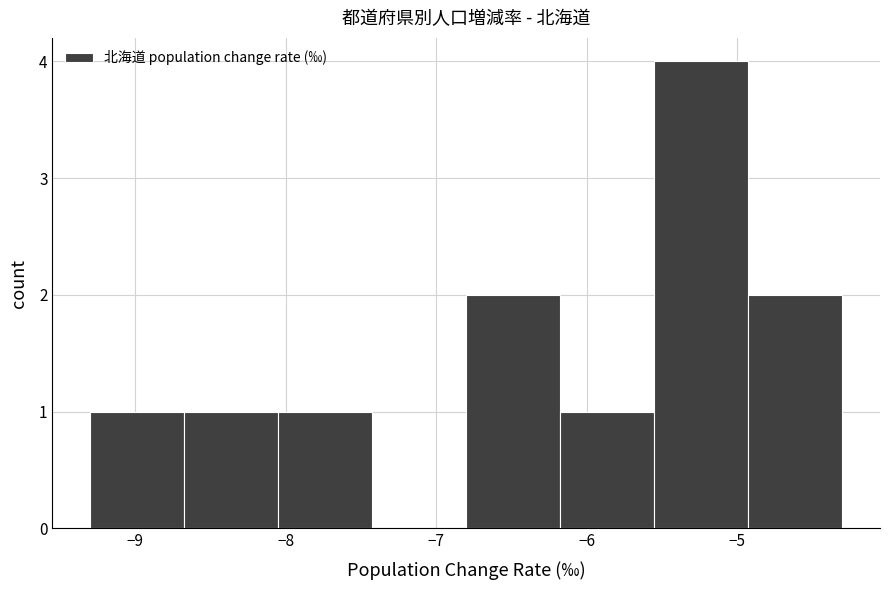

Reading left to right, transcribe this chart: for each bar, give the range it covers on the x-axis and its height. Neither the bar edges nor the heights are printed on the chart, so give them approximately, as read against the axes.

-9.3 to -8.7: 1
-8.7 to -8.0: 1
-8.0 to -7.4: 1
-7.4 to -6.8: 0
-6.8 to -6.2: 2
-6.2 to -5.5: 1
-5.5 to -4.9: 4
-4.9 to -4.3: 2